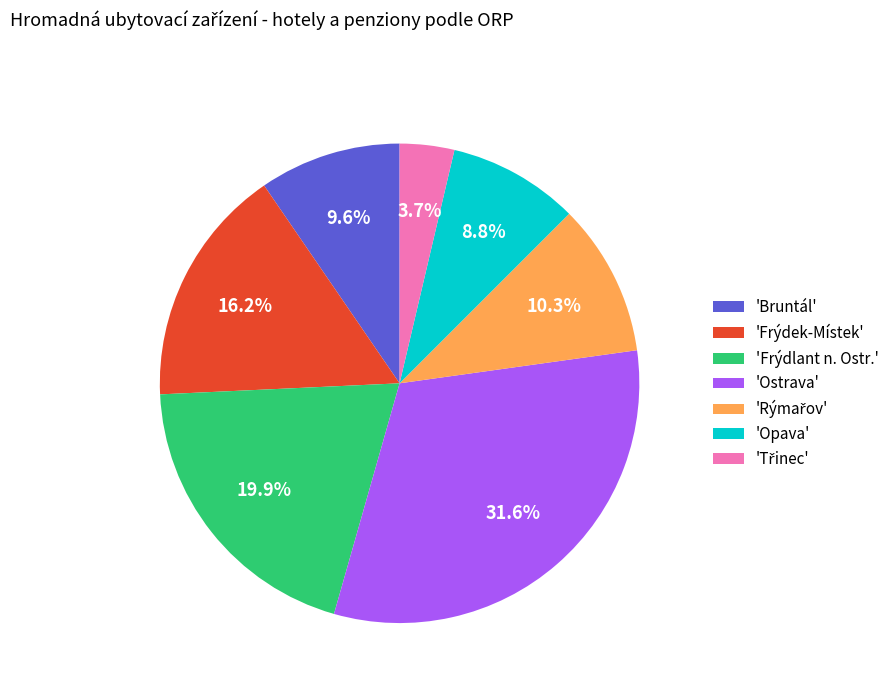

What is the largest slice in the pie chart?

'Ostrava'